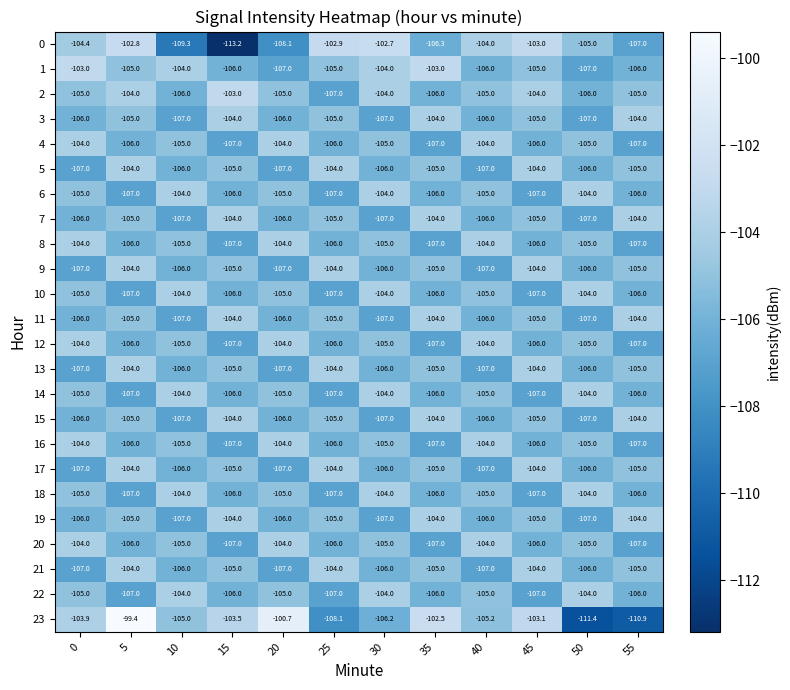

The 2 series shows -169.2 at 0. True or false?

False